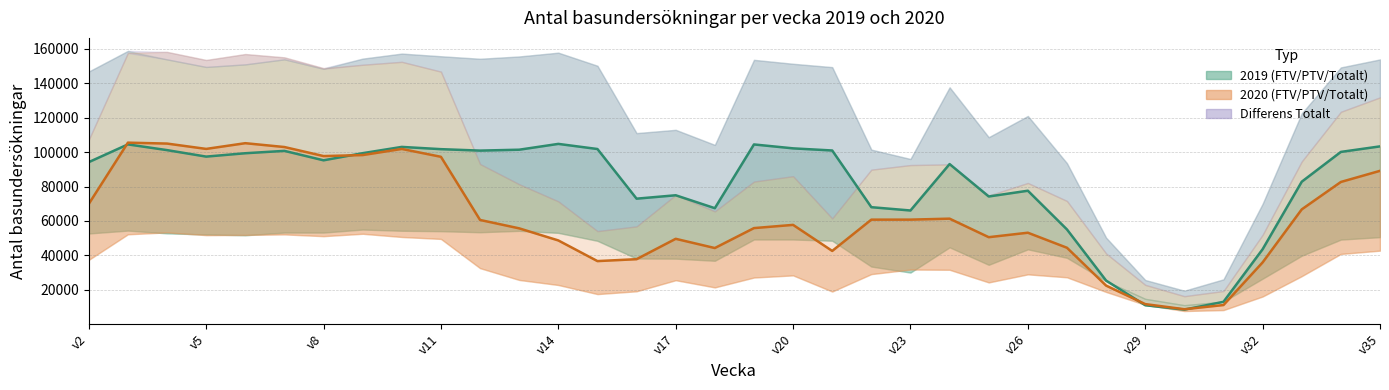

How many lines are shown in the chart?

2